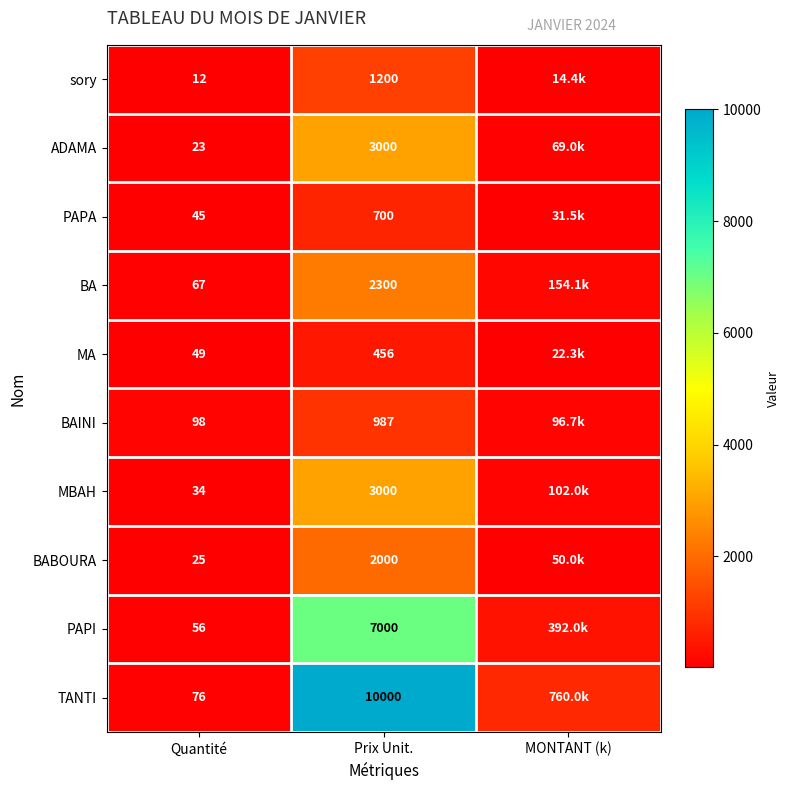

Is it true that PAPI equals 7000.0 at Prix Unit.?

True